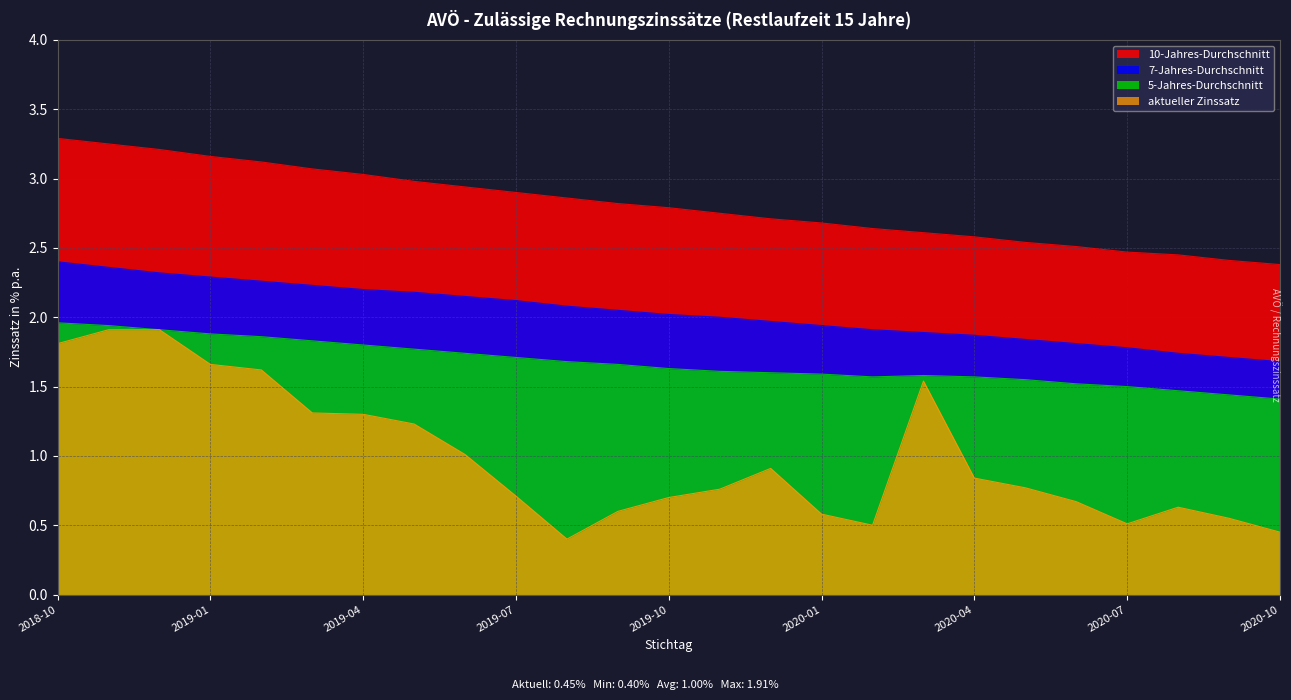

True or false: 7-Jahres-Durchschnitt has a value of 1.8 at 2020-05.

True